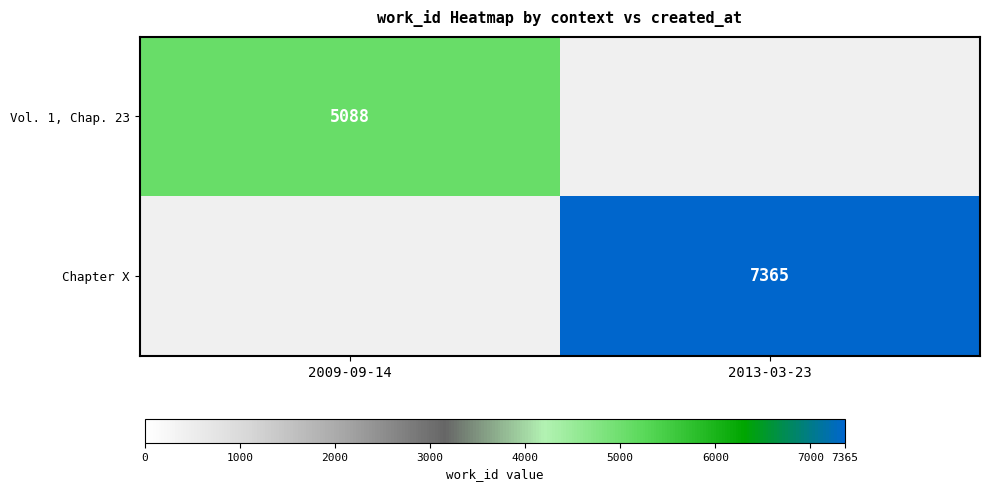

The Vol. 1, Chap. 23 series shows 2635.4 at 2009-09-14. True or false?

False